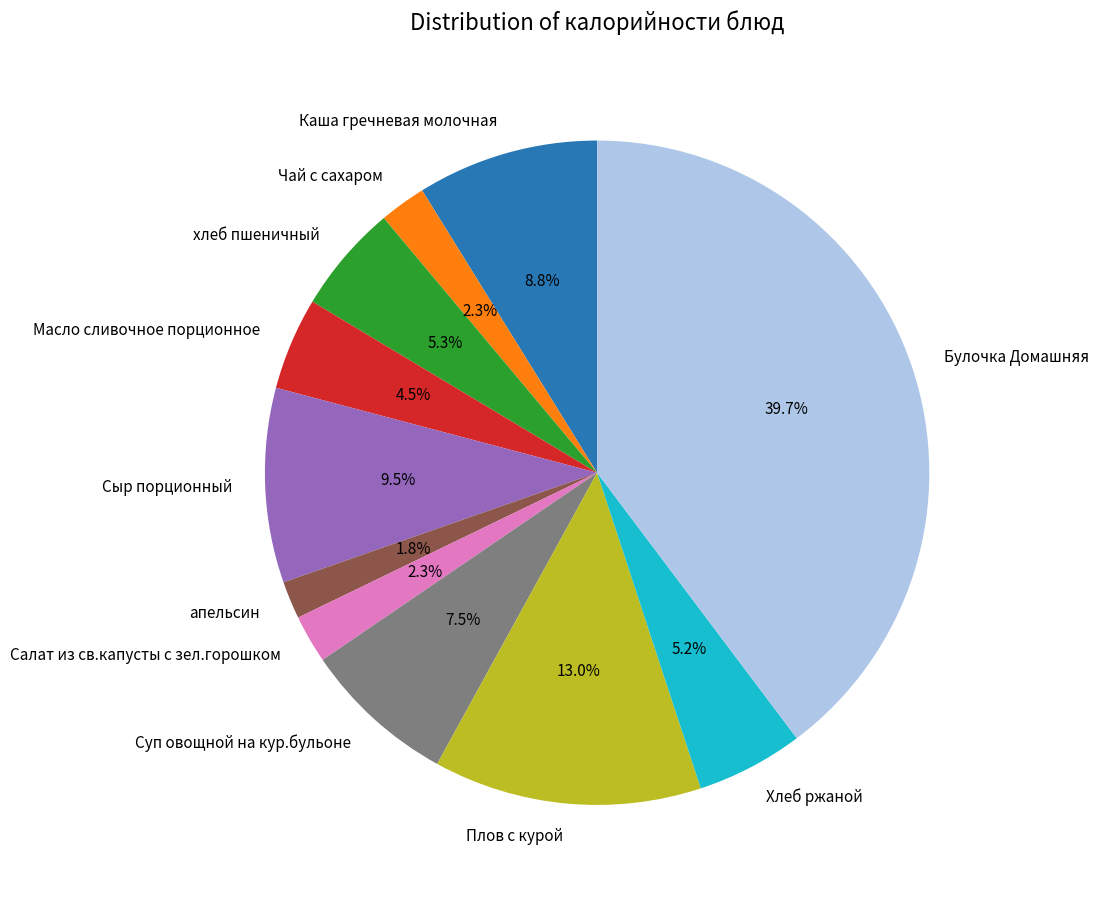

Combined, what portion of the pie is Чай с сахаром and Каша гречневая молочная?

11.1%